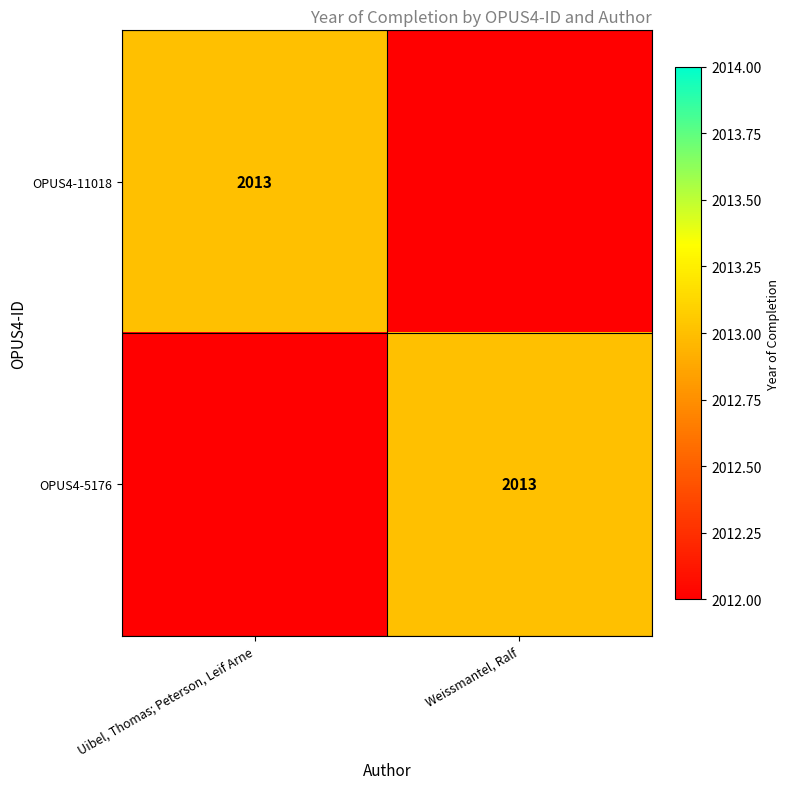

True or false: OPUS4-5176 has a value of 952 at Weissmantel, Ralf.

False